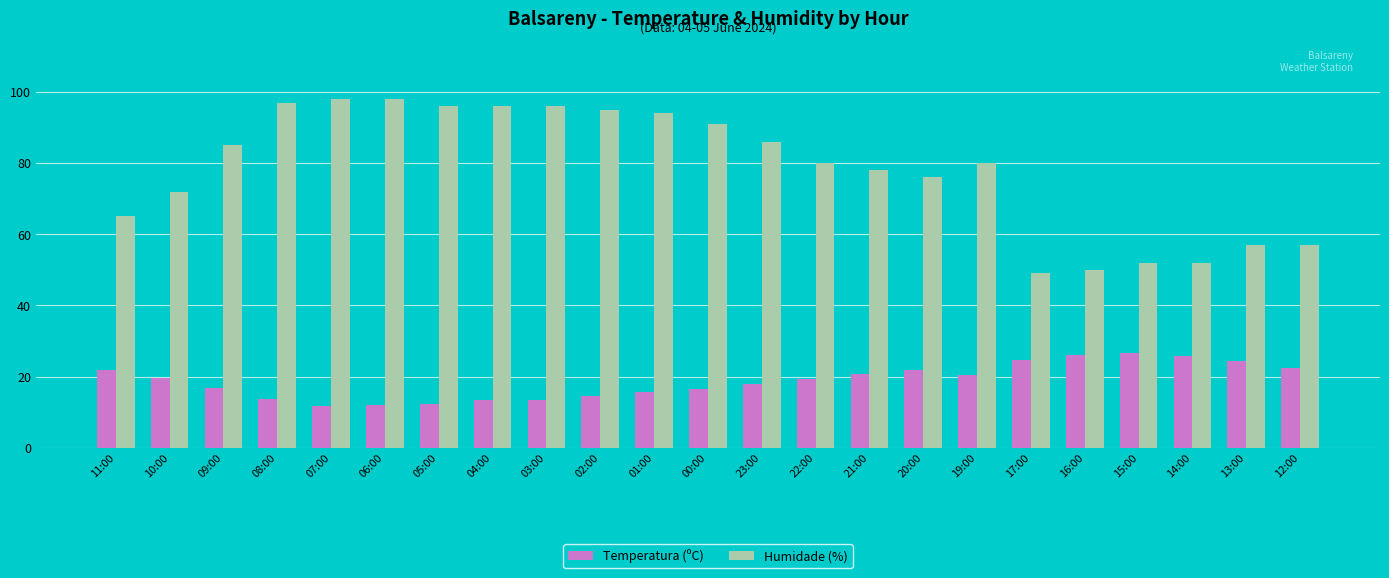

Are the bars grouped side by side (vs. stacked)?

Yes